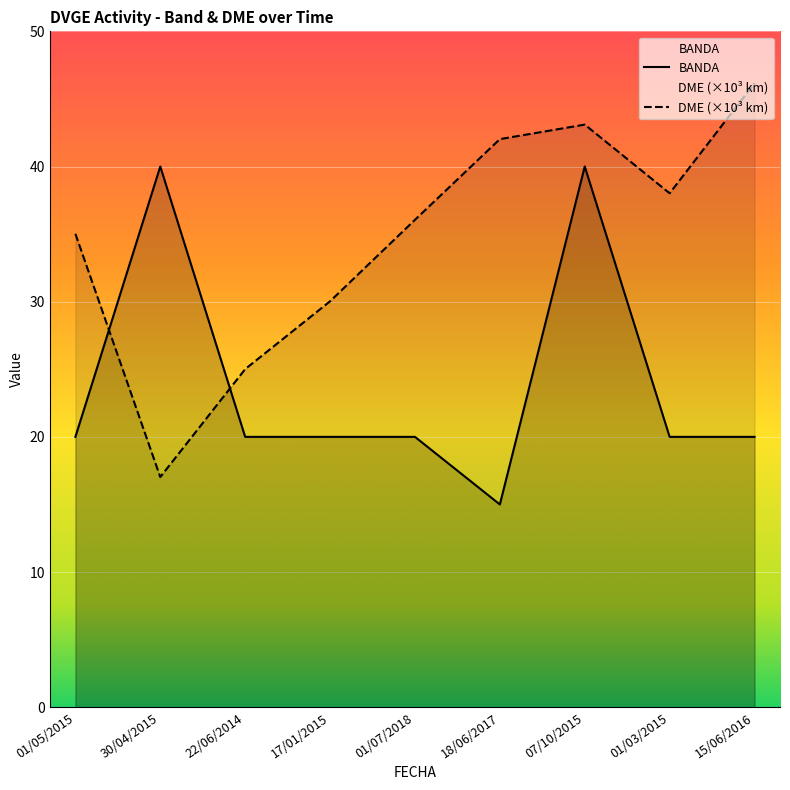

At how many categories does at least one series exceed 43?

2